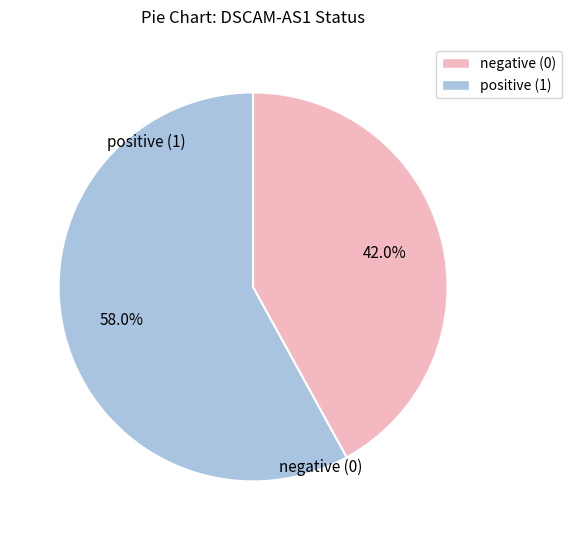

To the nearest percent, what is the combined percentage of negative (0) and positive (1)?

100%